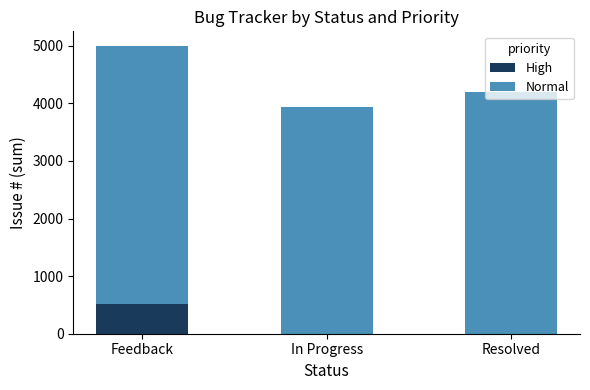

What are all the series names shown in the legend?

High, Normal